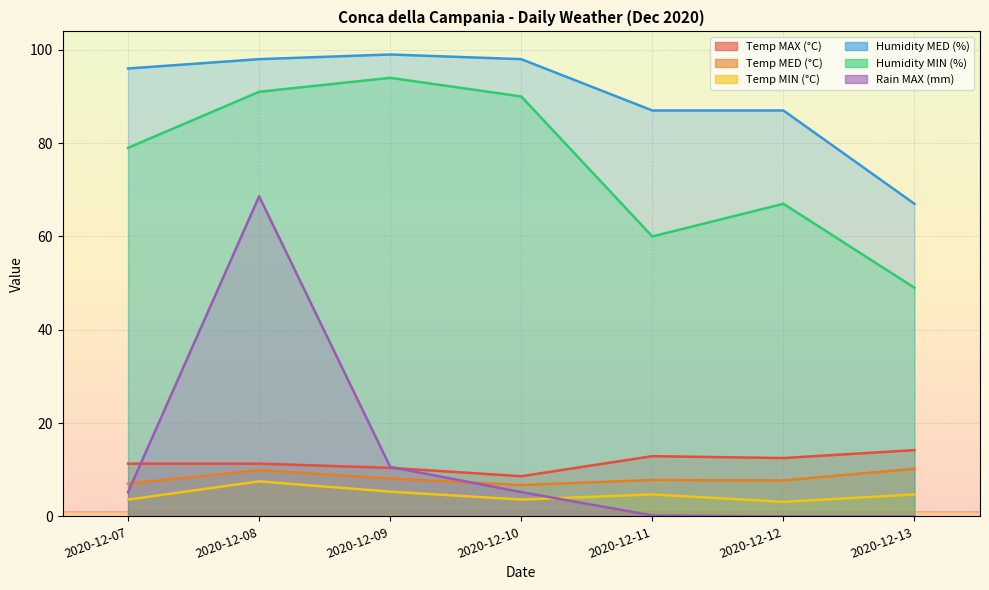

What is the difference between the second highest and minimum values in the Rain MAX (mm) series?

10.6